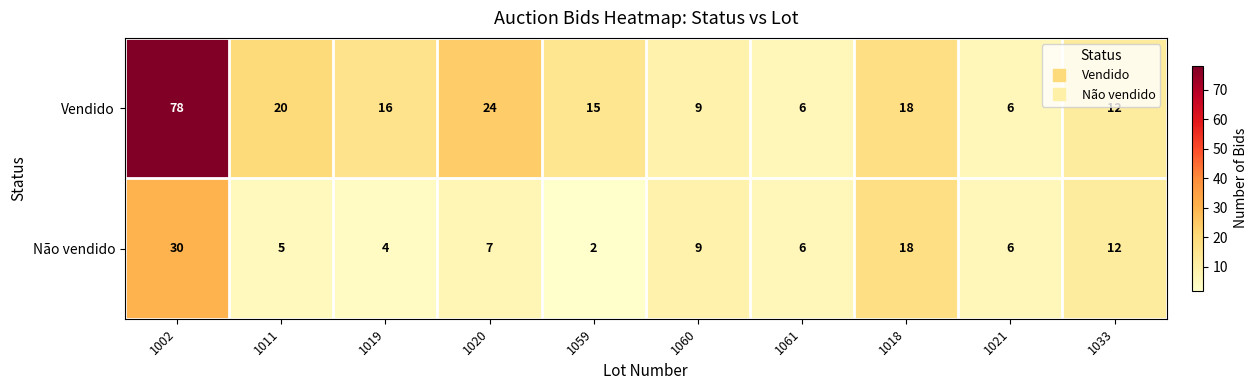

Reading right to left, what are all the values shown in this chart?

Vendido: 1033=12	1021=6	1018=18	1061=6	1060=9	1059=15	1020=24	1019=16	1011=20	1002=78
Não vendido: 1033=12	1021=6	1018=18	1061=6	1060=9	1059=2	1020=7	1019=4	1011=5	1002=30